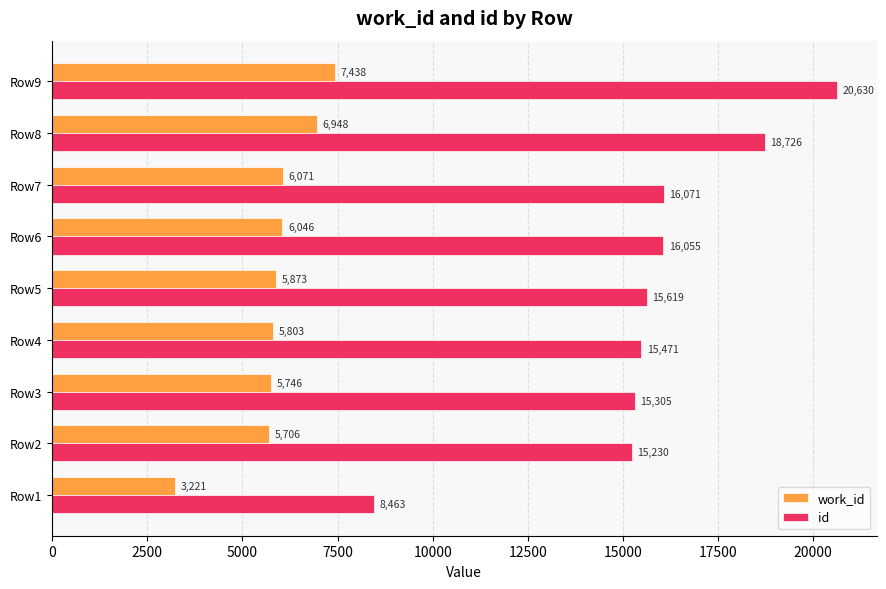

What are all the series names shown in the legend?

work_id, id